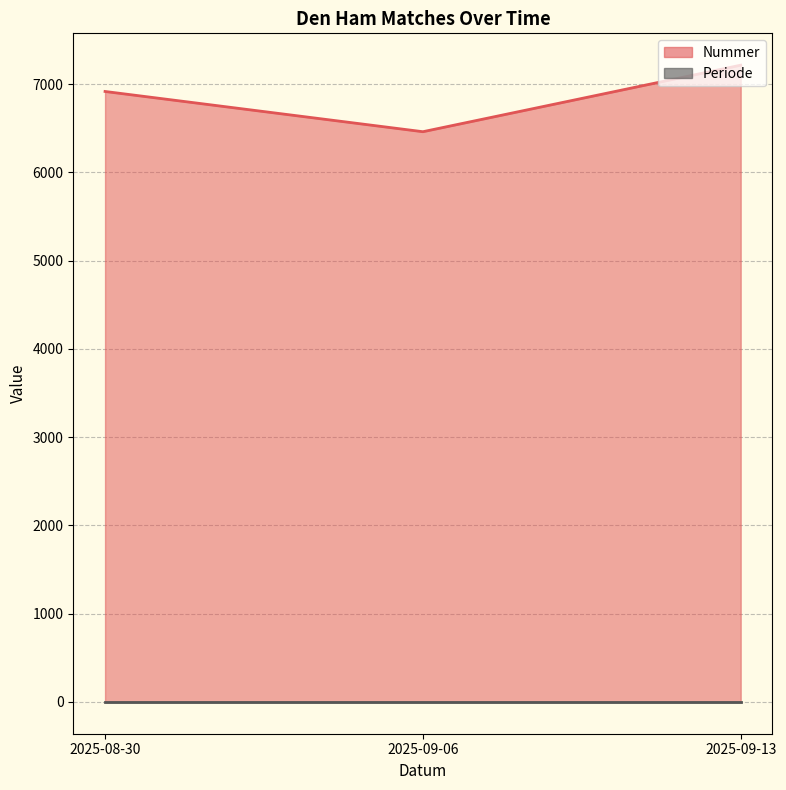

The value at 2025-09-06 is 6461. True or false?

True